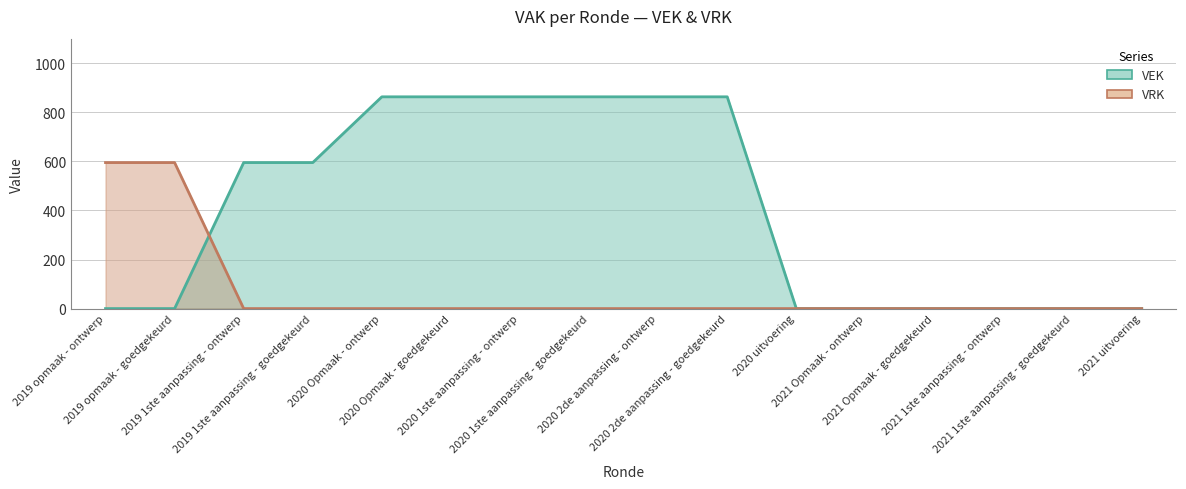

Reading left to right, list all the values displayed in this chart.

VEK: 2019 opmaak - ontwerp=0	2019 opmaak - goedgekeurd=0	2019 1ste aanpassing - ontwerp=595	2019 1ste aanpassing - goedgekeurd=595	2020 Opmaak - ontwerp=863	2020 Opmaak - goedgekeurd=863	2020 1ste aanpassing - ontwerp=863	2020 1ste aanpassing - goedgekeurd=863	2020 2de aanpassing - ontwerp=863	2020 2de aanpassing - goedgekeurd=863	2020 uitvoering=0	2021 Opmaak - ontwerp=0	2021 Opmaak - goedgekeurd=0	2021 1ste aanpassing - ontwerp=0	2021 1ste aanpassing - goedgekeurd=0	2021 uitvoering=0
VRK: 2019 opmaak - ontwerp=595	2019 opmaak - goedgekeurd=595	2019 1ste aanpassing - ontwerp=0	2019 1ste aanpassing - goedgekeurd=0	2020 Opmaak - ontwerp=0	2020 Opmaak - goedgekeurd=0	2020 1ste aanpassing - ontwerp=0	2020 1ste aanpassing - goedgekeurd=0	2020 2de aanpassing - ontwerp=0	2020 2de aanpassing - goedgekeurd=0	2020 uitvoering=0	2021 Opmaak - ontwerp=0	2021 Opmaak - goedgekeurd=0	2021 1ste aanpassing - ontwerp=0	2021 1ste aanpassing - goedgekeurd=0	2021 uitvoering=0